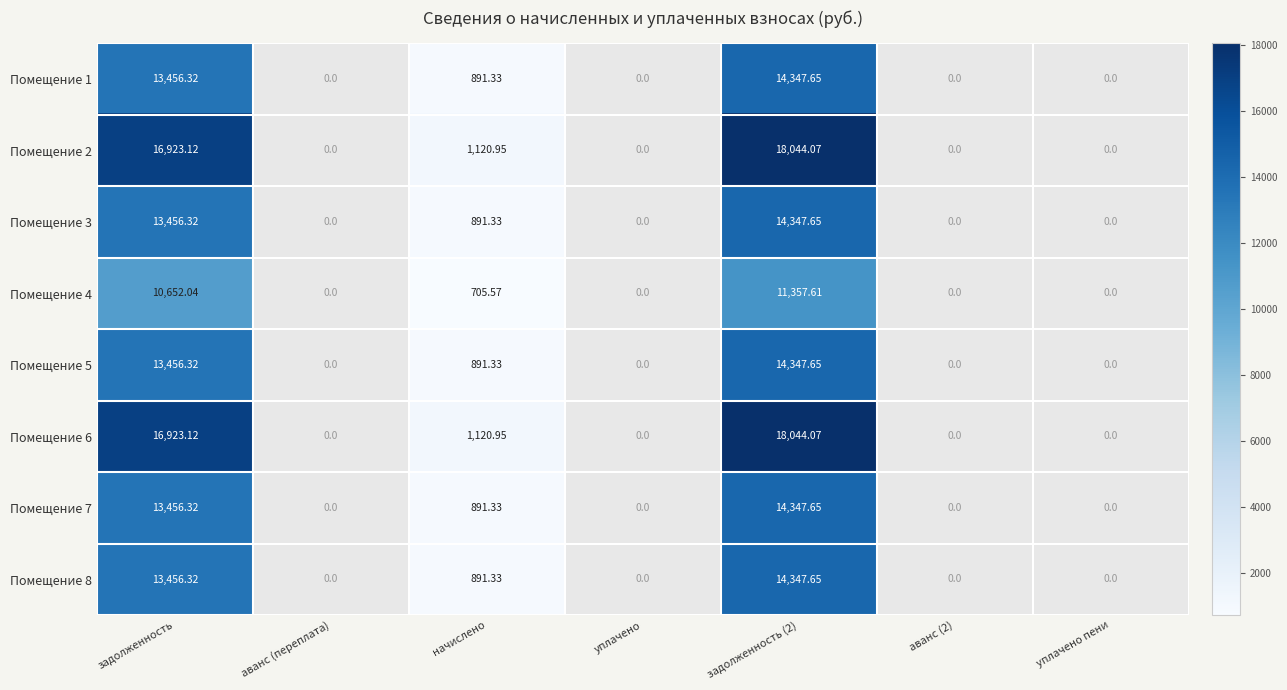

Is the value of Помещение 8 at задолженность greater than the value of Помещение 3 at задолженность (2)?

No